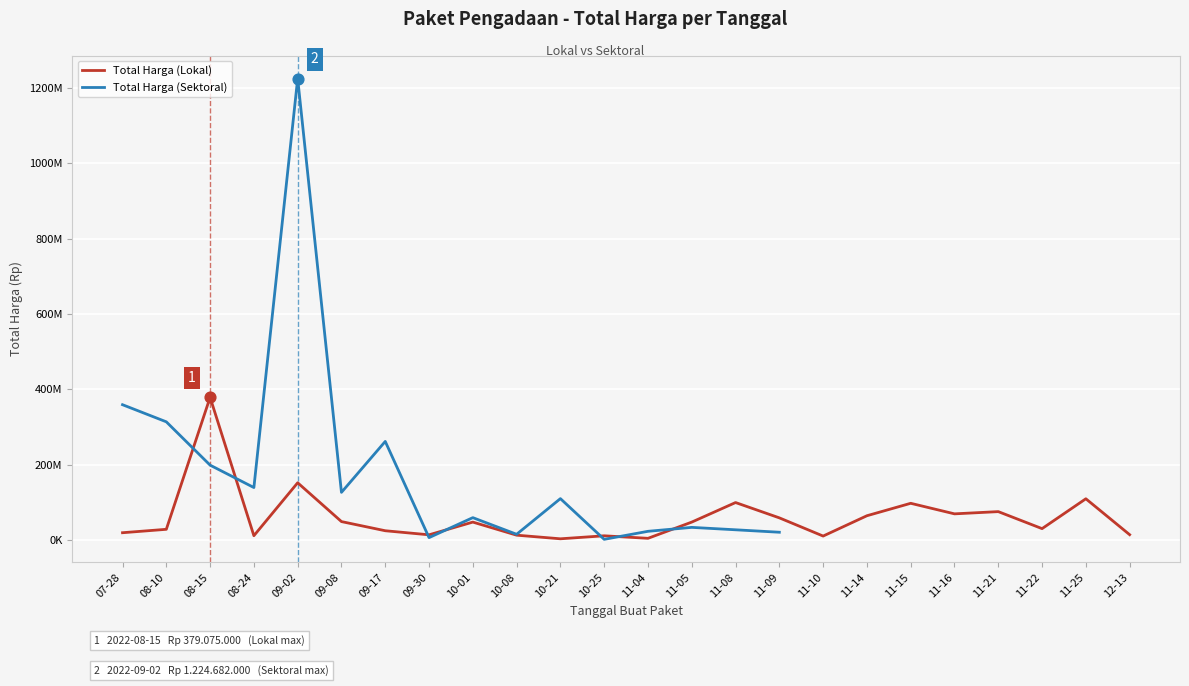

At which category is the sum across all series the highest?

09-02